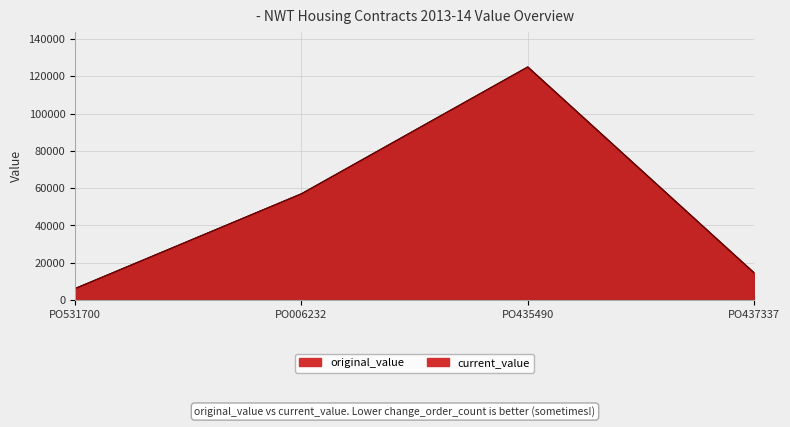

What is the label of the 3rd point from the left?

PO435490